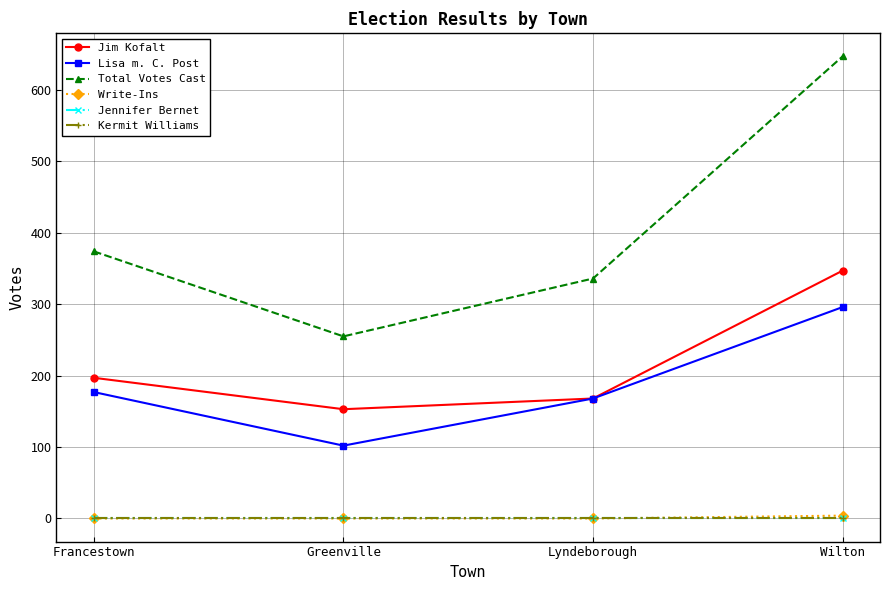

The Write-Ins series shows -2 at Lyndeborough. True or false?

False